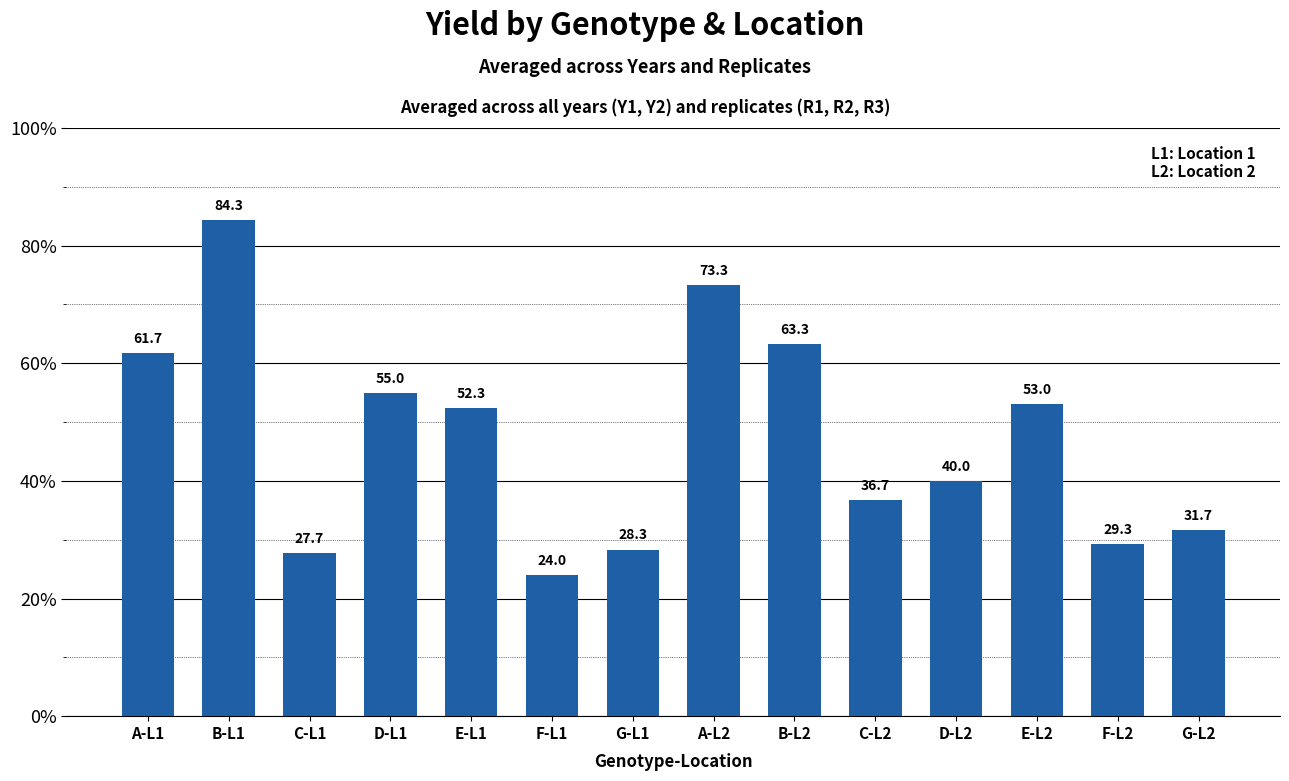

Reading left to right, extract all data points from this chart.

61.7	84.3	27.7	55.0	52.3	24.0	28.3	73.3	63.3	36.7	40.0	53.0	29.3	31.7